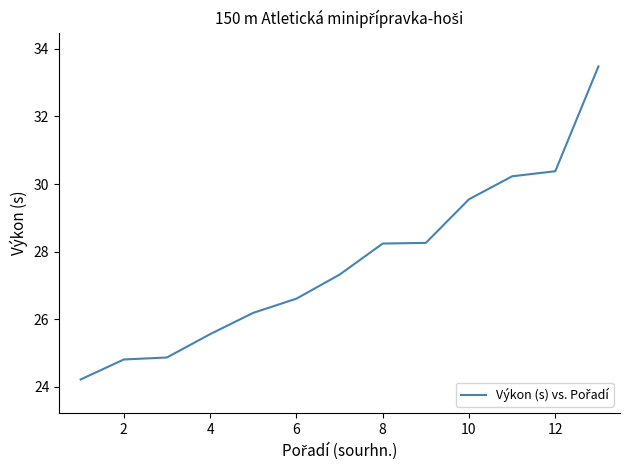

What is the difference between the maximum and minimum values?

9.3